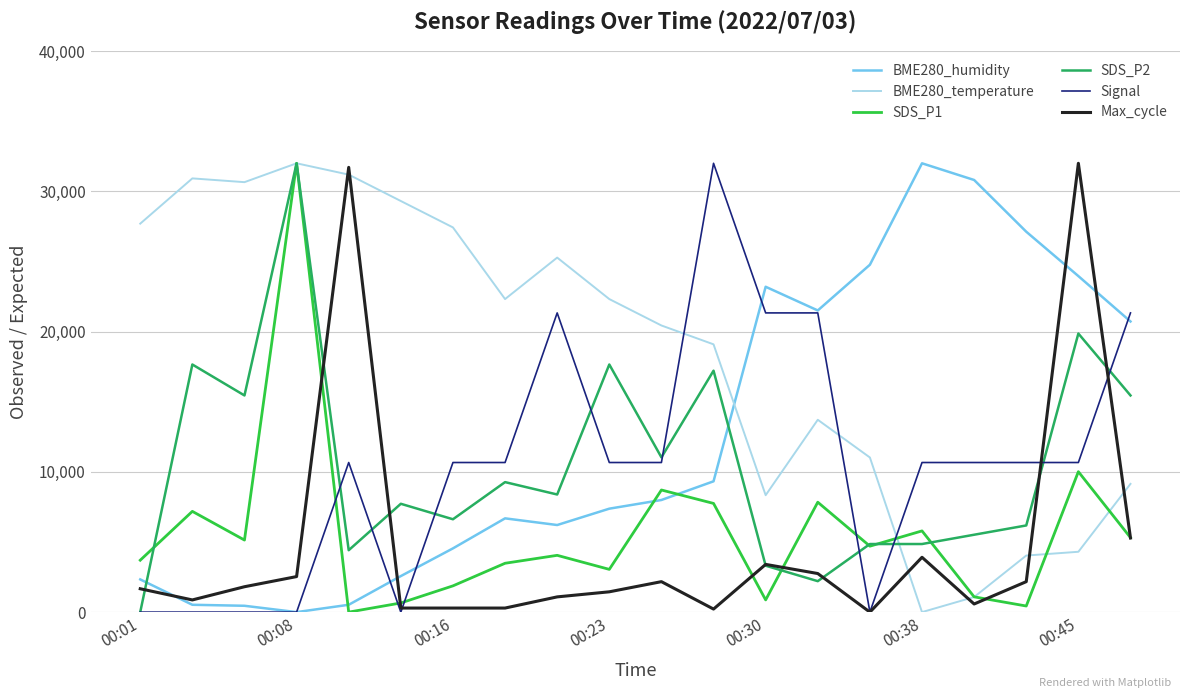

What is the maximum value for SDS_P1?

32000.0